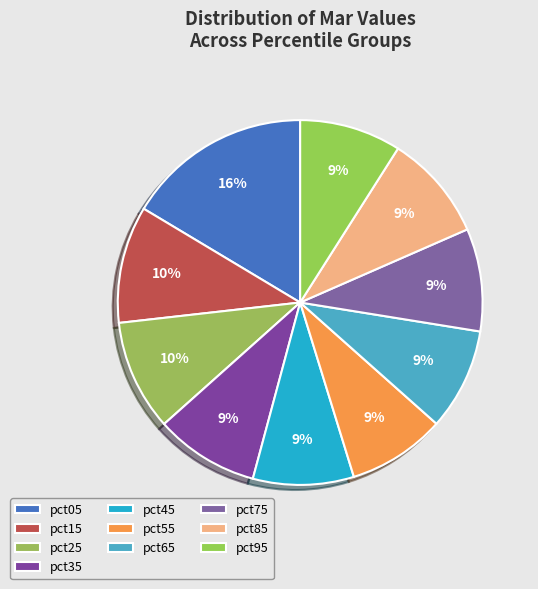

Combined, do pct65 and pct35 account for over 50%?

No